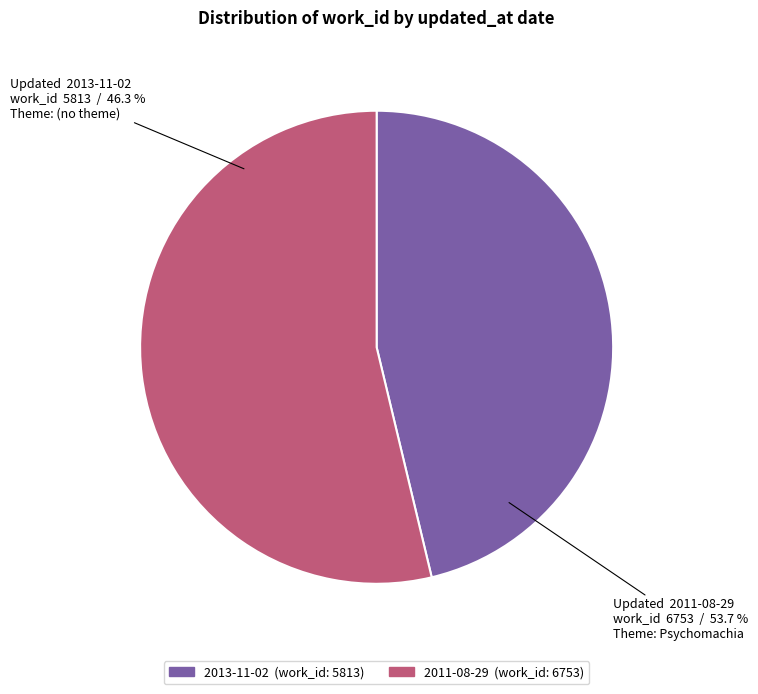

What is the smallest slice in the pie chart?

2013-11-02